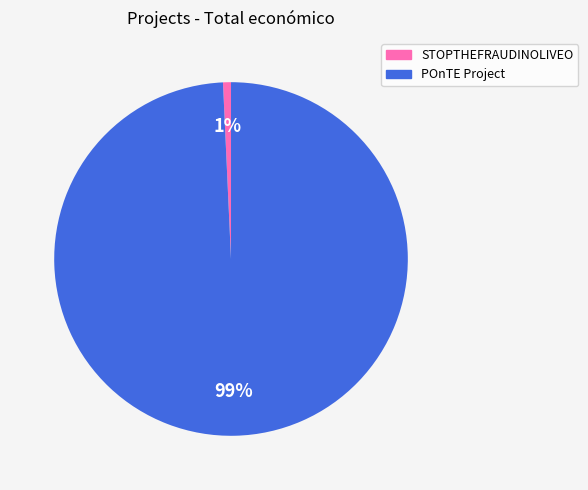

Rank the categories by value from highest to lowest.

POnTE Project, STOPTHEFRAUDINOLIVEO